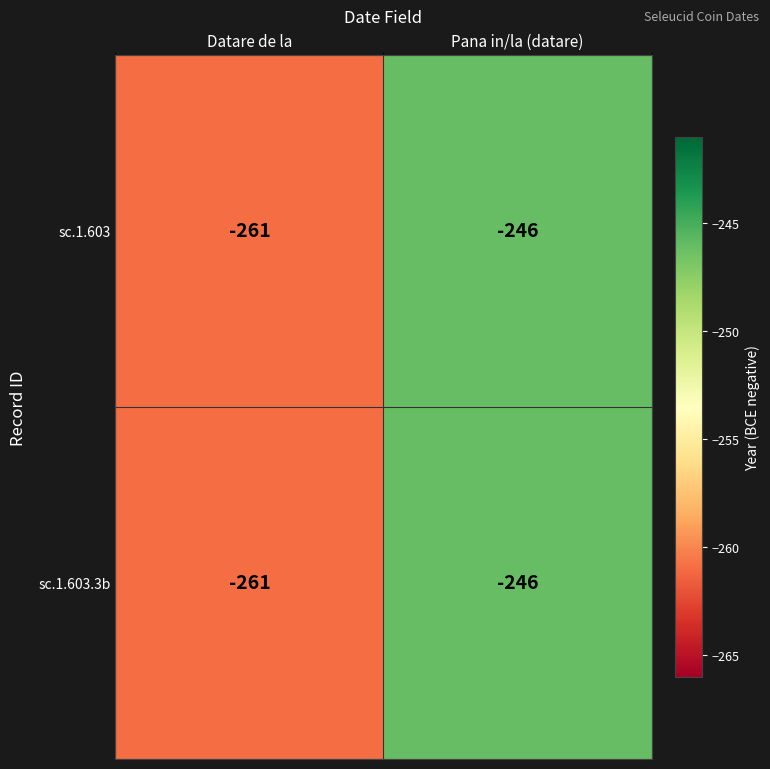

What is the sum of the sc.1.603 values at Pana in/la (datare) and Datare de la?

-507